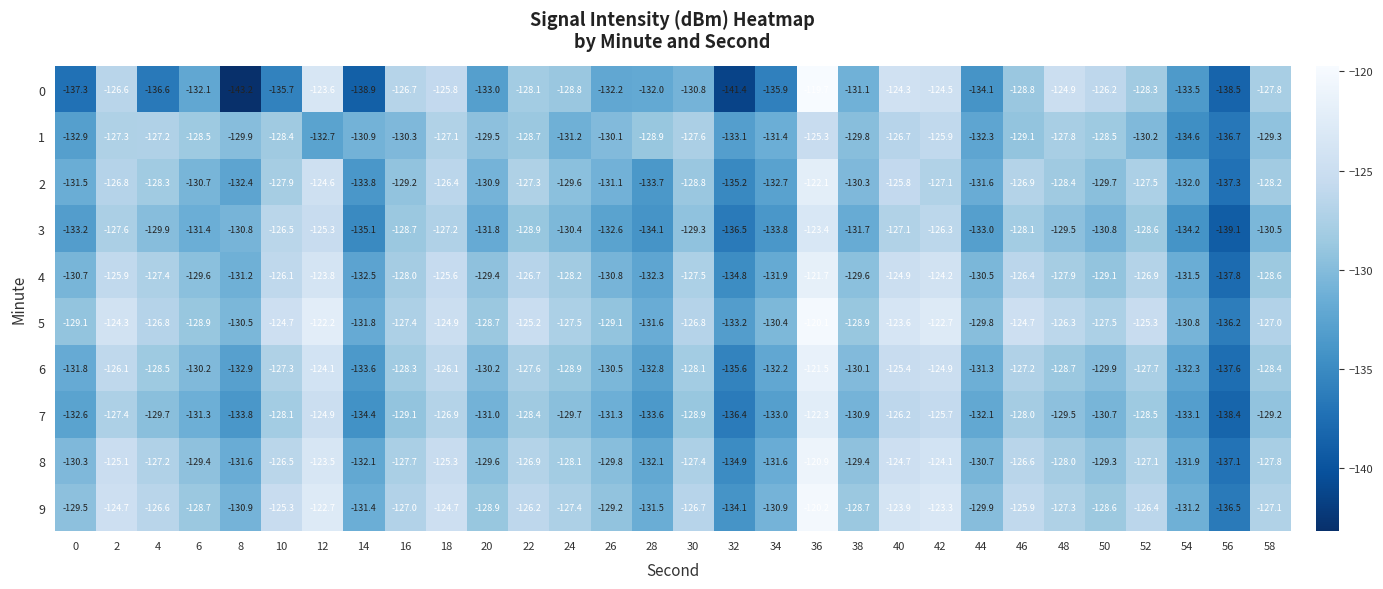

At 36, list the series in order from largest to smallest.

0, 5, 9, 8, 6, 4, 2, 7, 3, 1